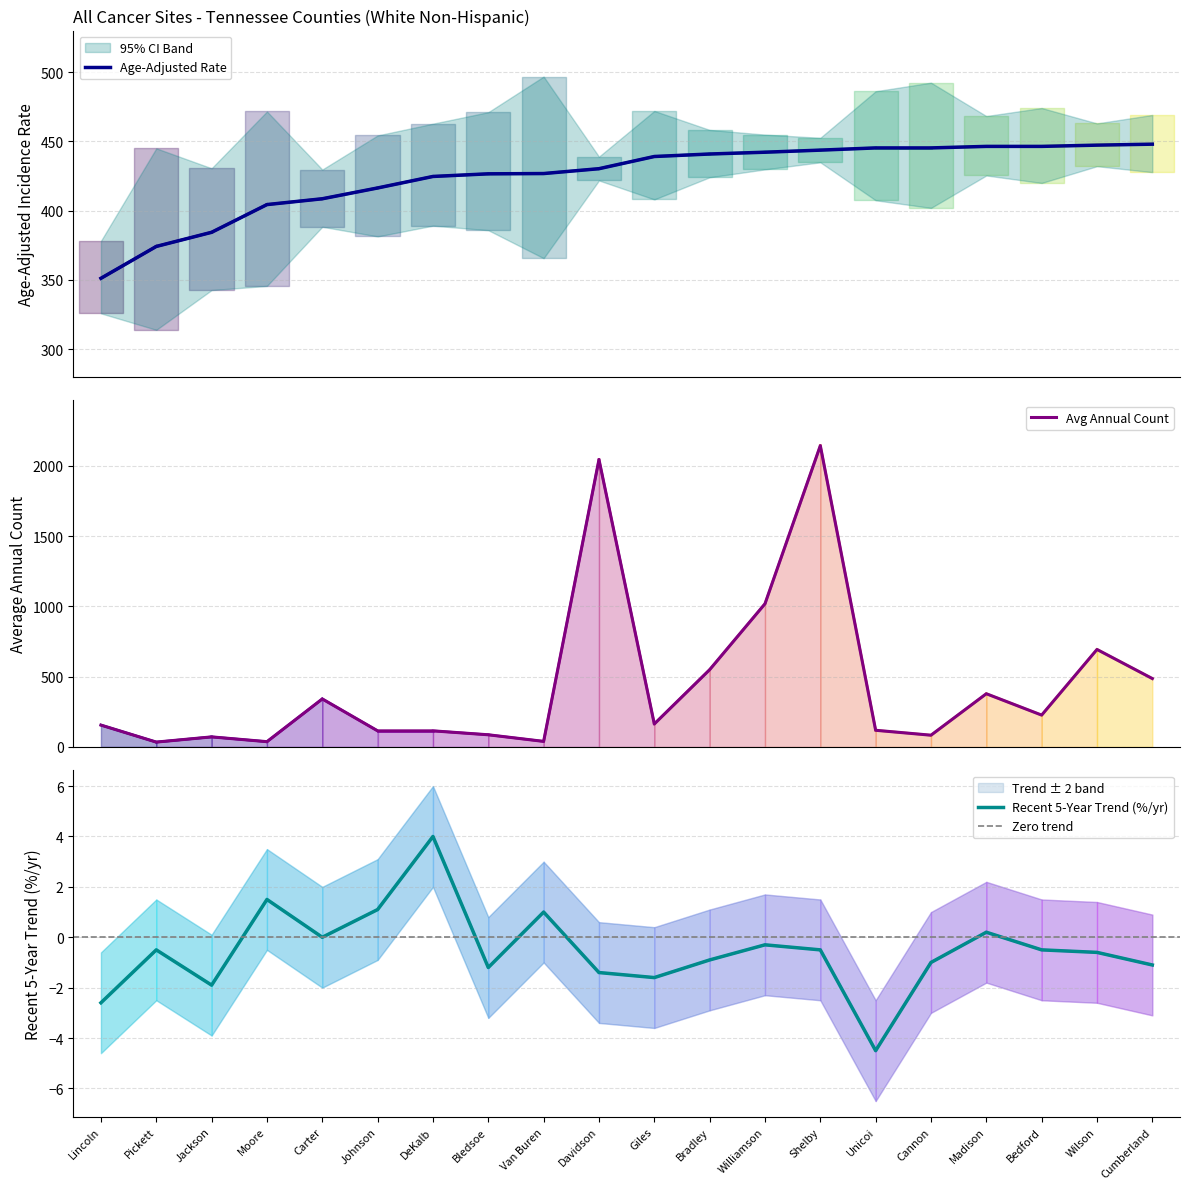

Rank the series by their maximum value, from lowest to highest.

trend, rate, avg_count